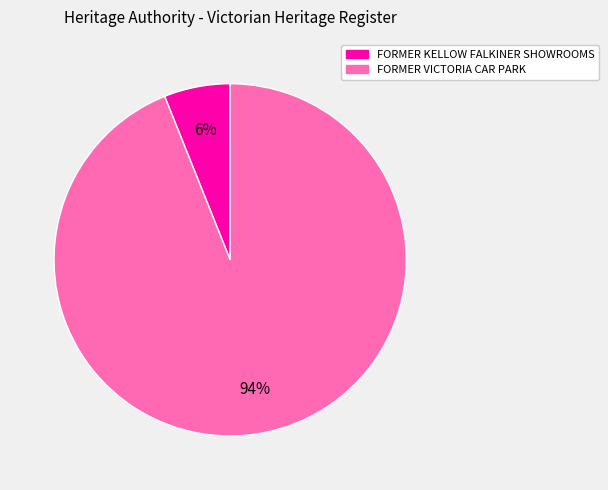

Does FORMER VICTORIA CAR PARK represent more than half of the total?

Yes